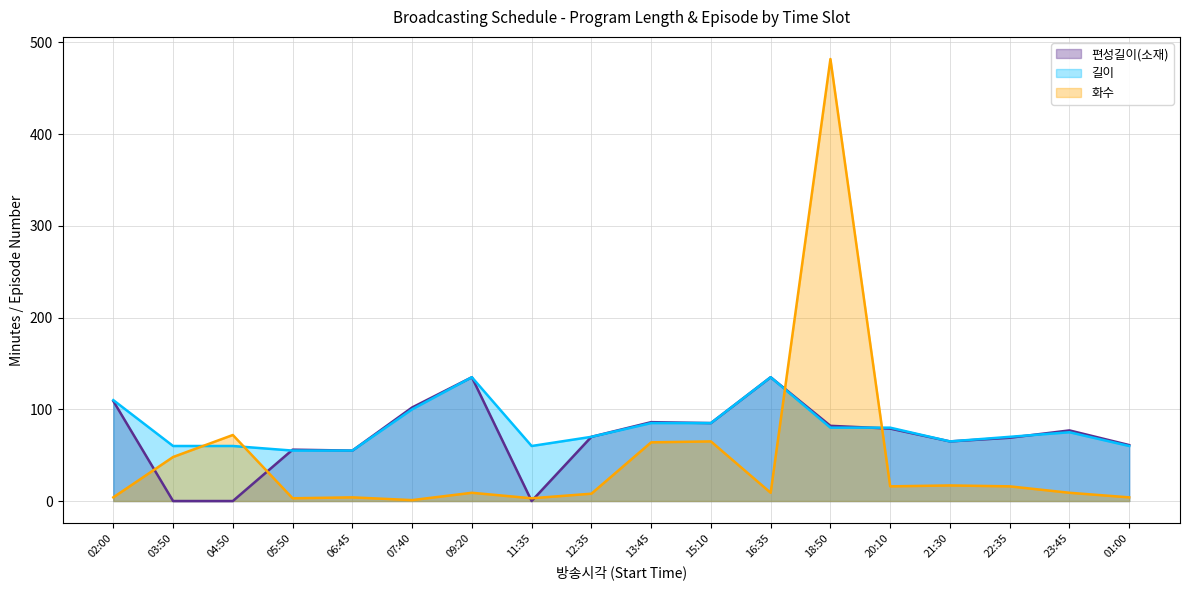

In 편성길이(소재), how many points are lower than both neighbors (excluding endpoints)?

4